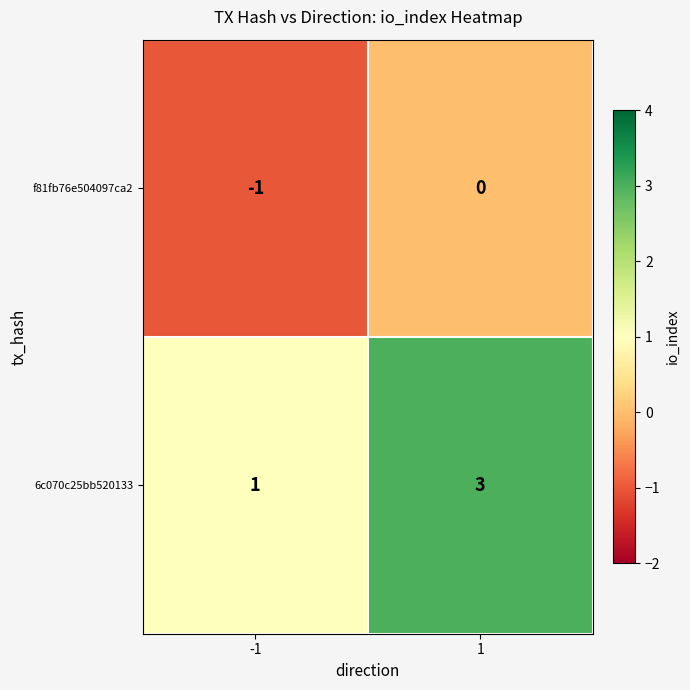

What is the sum of all 6c070c25bb520133 values?

4